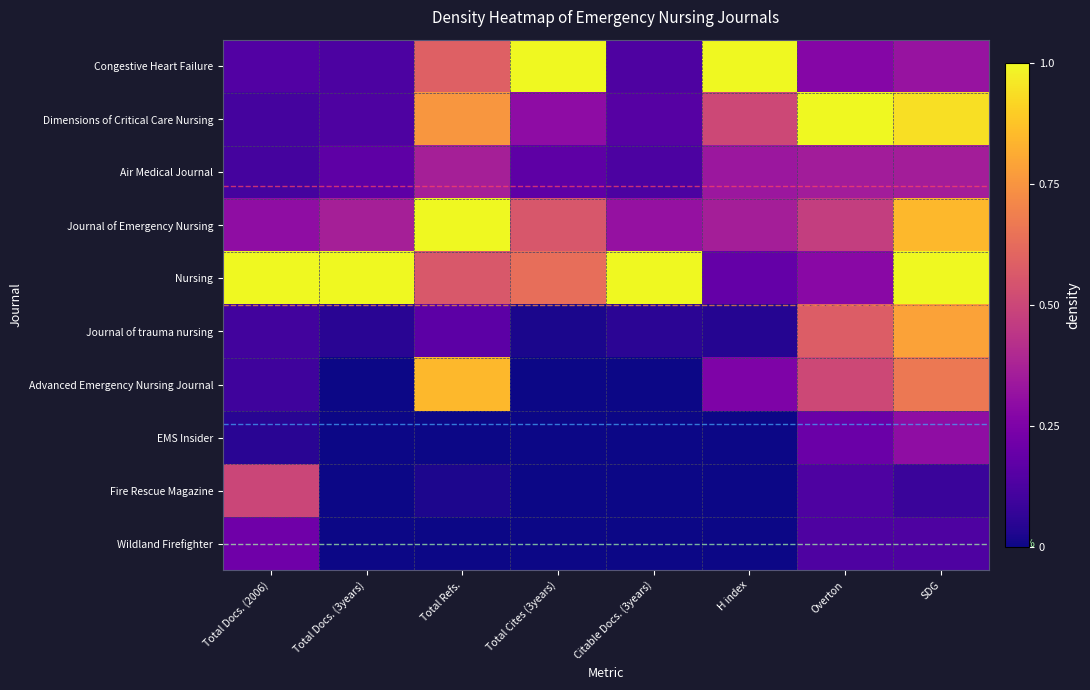

How many data points does each series have?

8